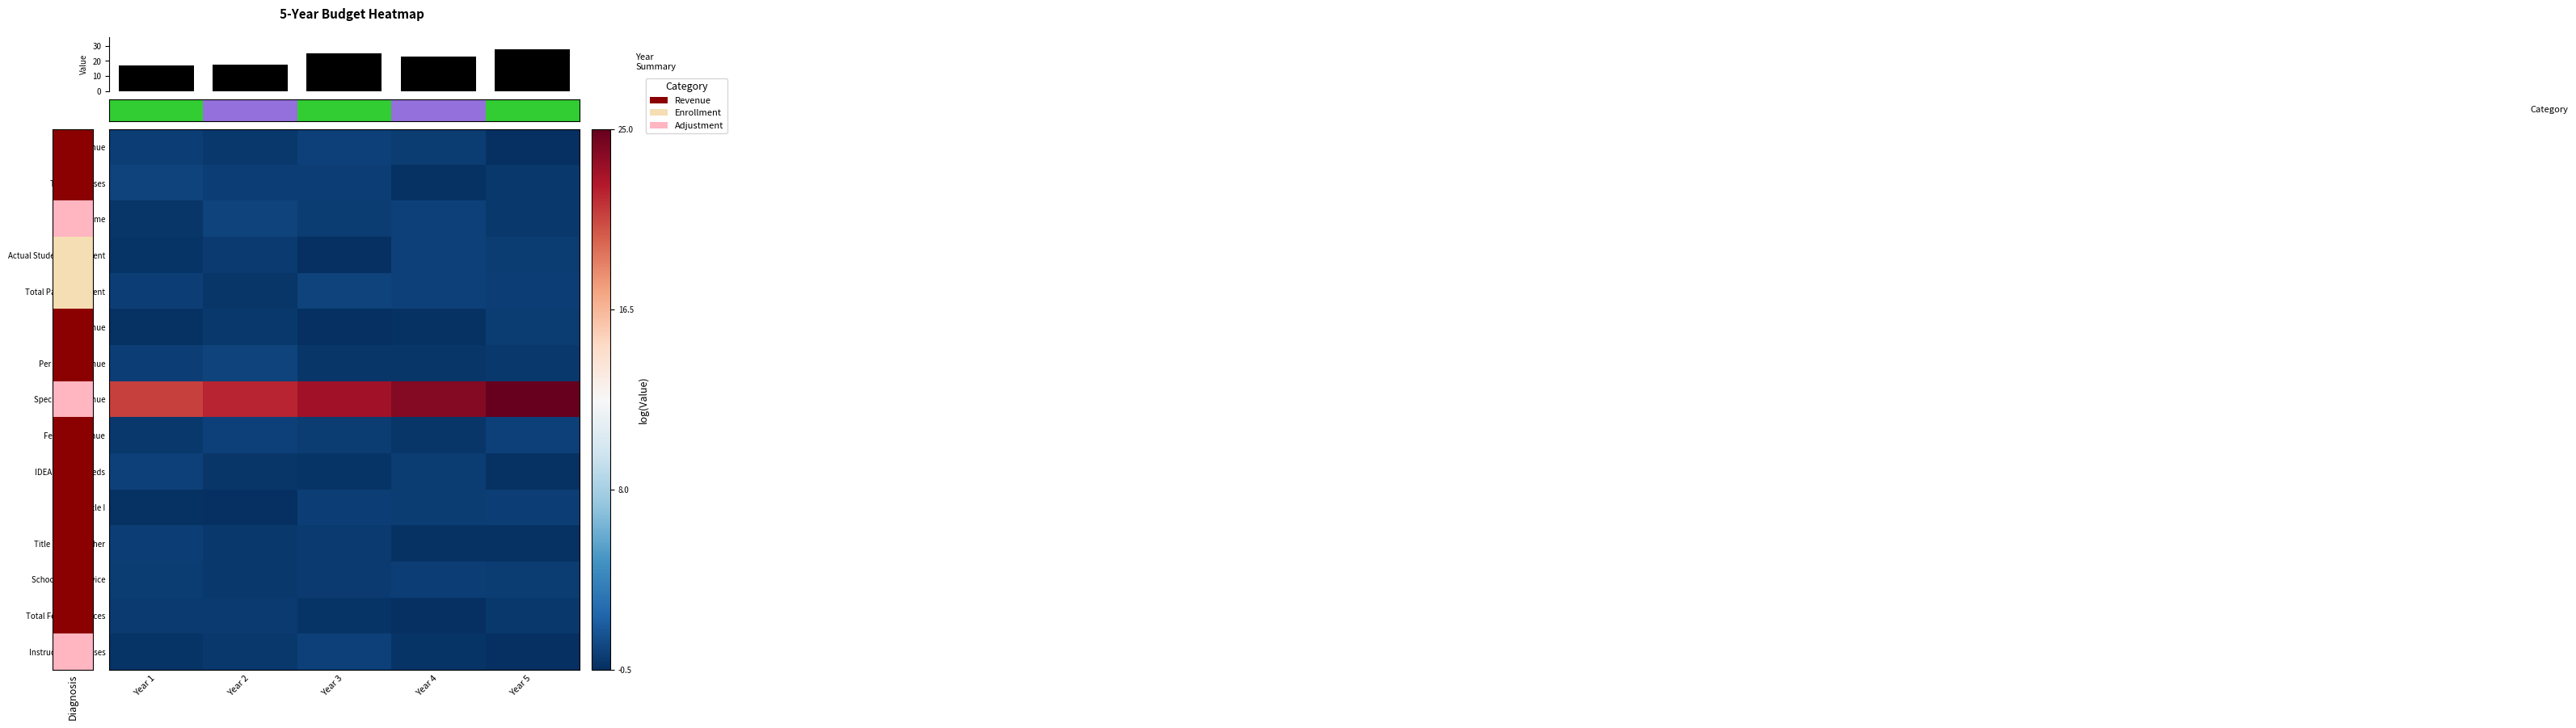

How many data points does each series have?

5